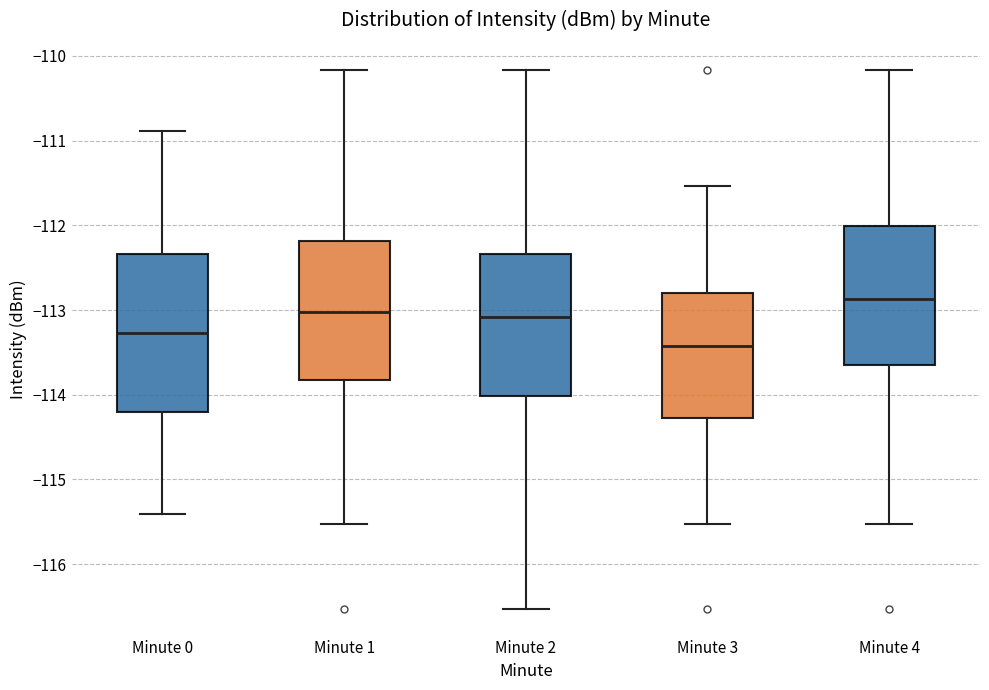

Reading left to right, read every box against the y-axis: the position of its median line, the range the box covers, and the ends of its whiskers. The values are not printed on the chart, so give them approximately, as read against the axis.

Minute 0: median -113.3, box -114.2 to -112.3, whiskers -115.4 to -110.9
Minute 1: median -113.0, box -113.8 to -112.2, whiskers -115.5 to -110.2
Minute 2: median -113.1, box -114.0 to -112.3, whiskers -116.5 to -110.2
Minute 3: median -113.4, box -114.3 to -112.8, whiskers -115.5 to -111.5
Minute 4: median -112.9, box -113.6 to -112.0, whiskers -115.5 to -110.2